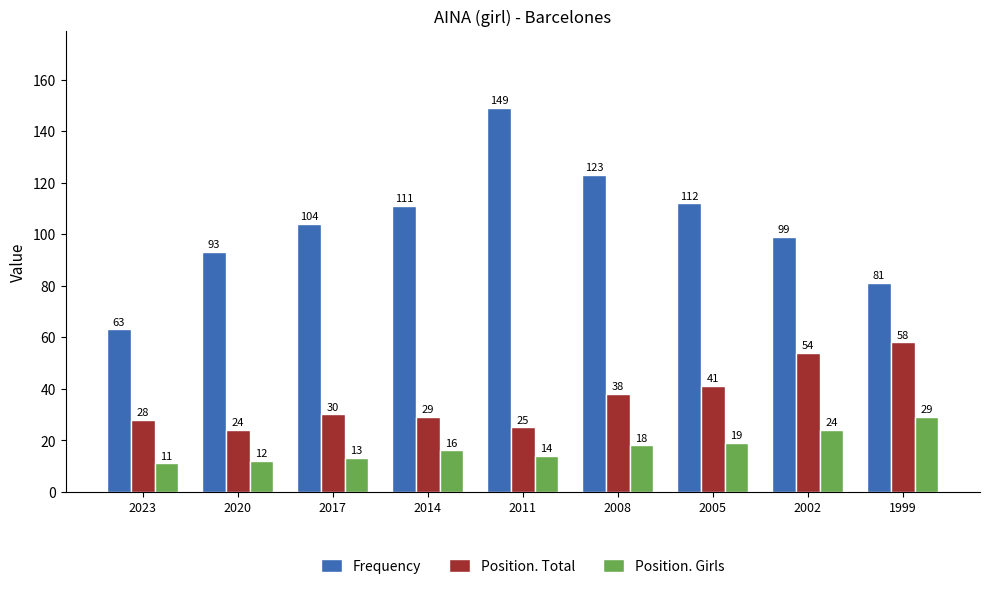

At which category is the sum across all series the highest?

2011